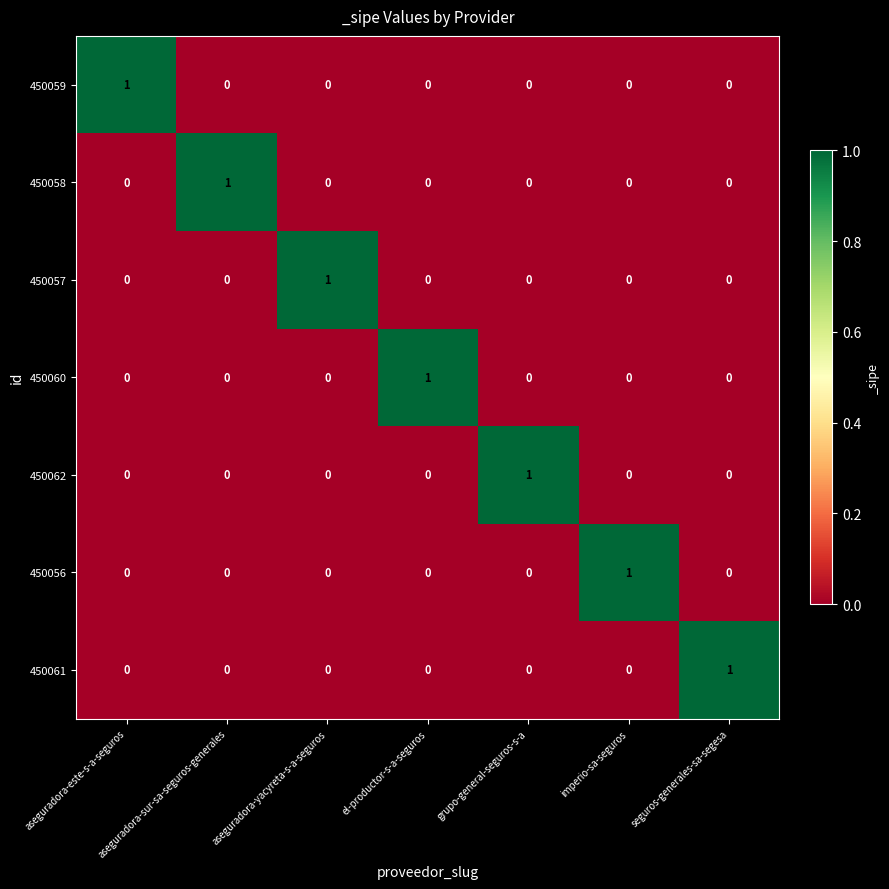

At how many categories does at least one series exceed 0?

7